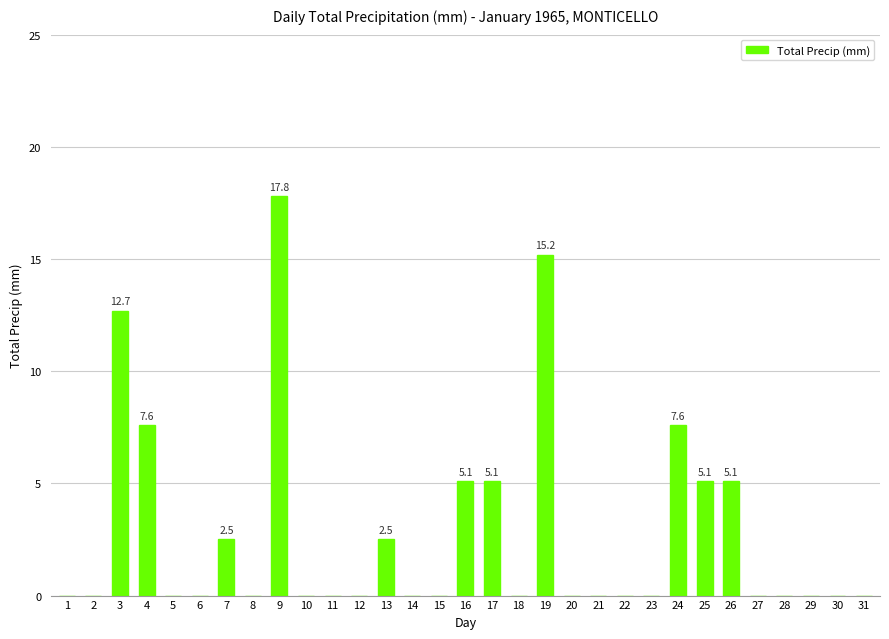

Are the bars horizontal?

No